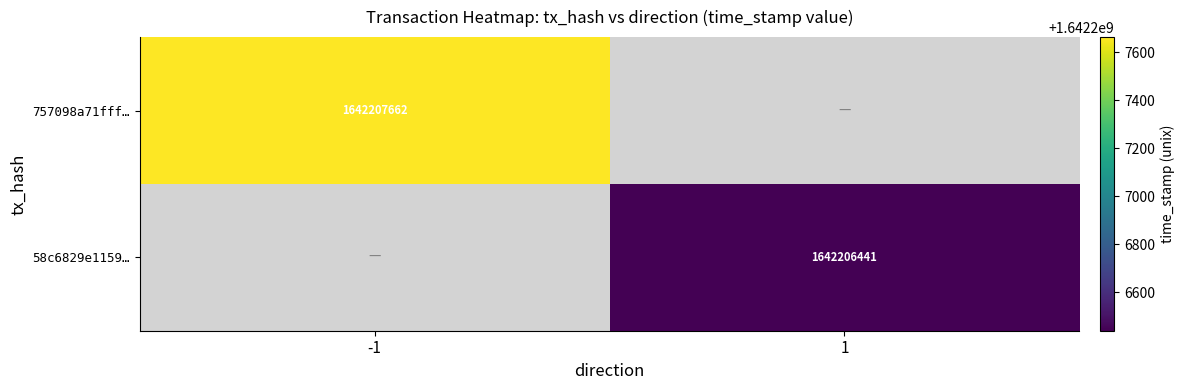

True or false: 757098a71fff… has a value of 1642207662 at -1.

True